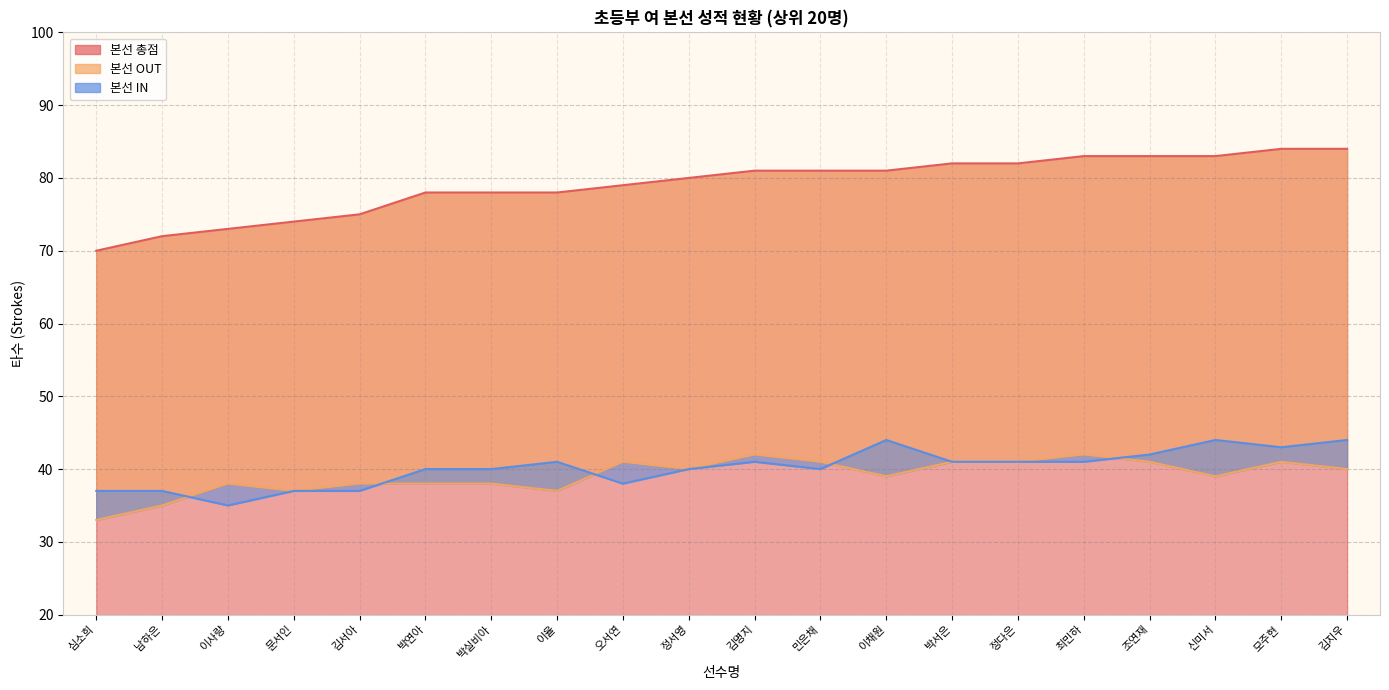

What is the maximum value shown in the chart?

84